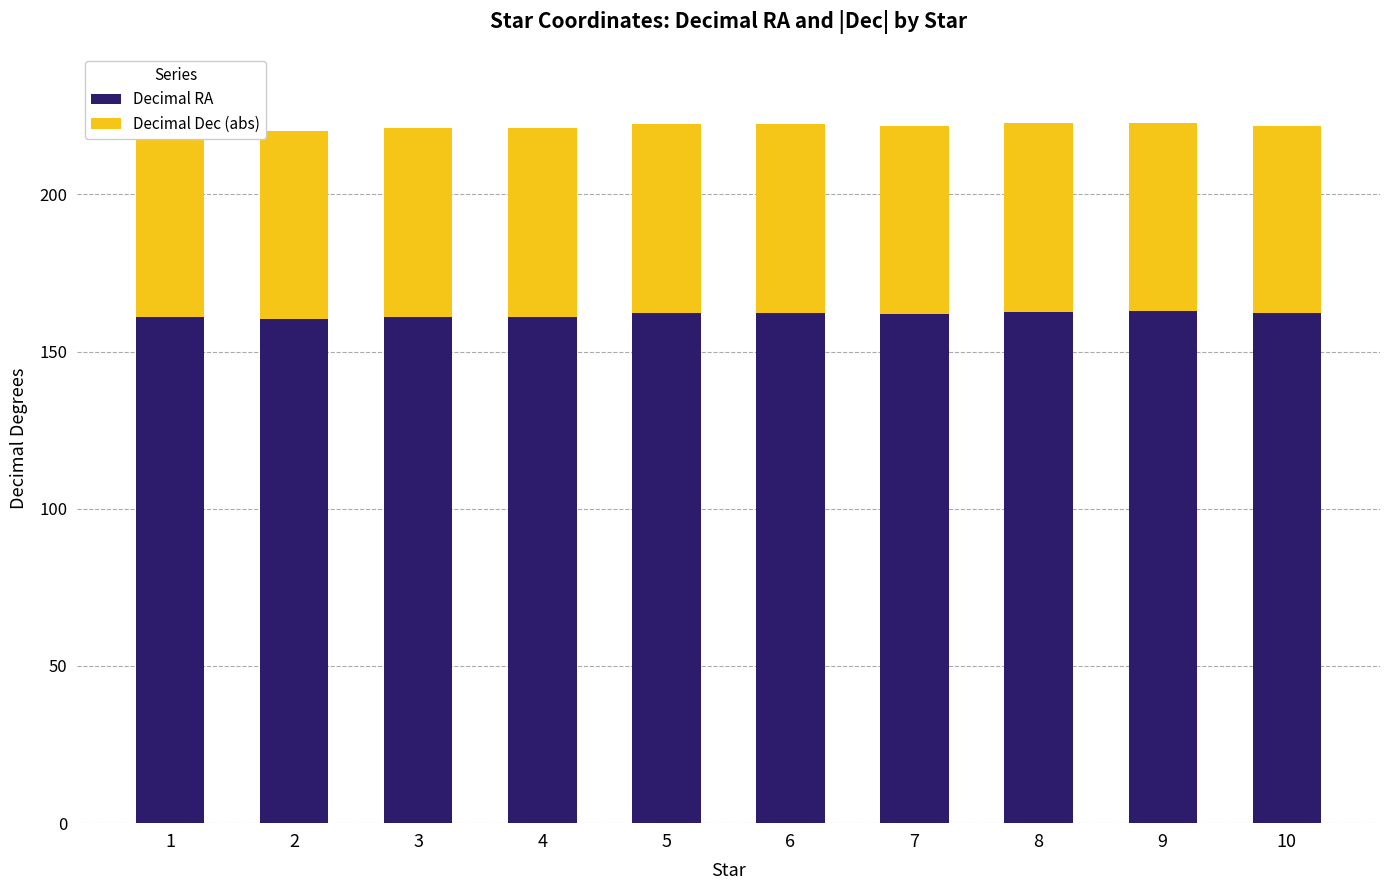

What is the total value across all series at 7?

221.8